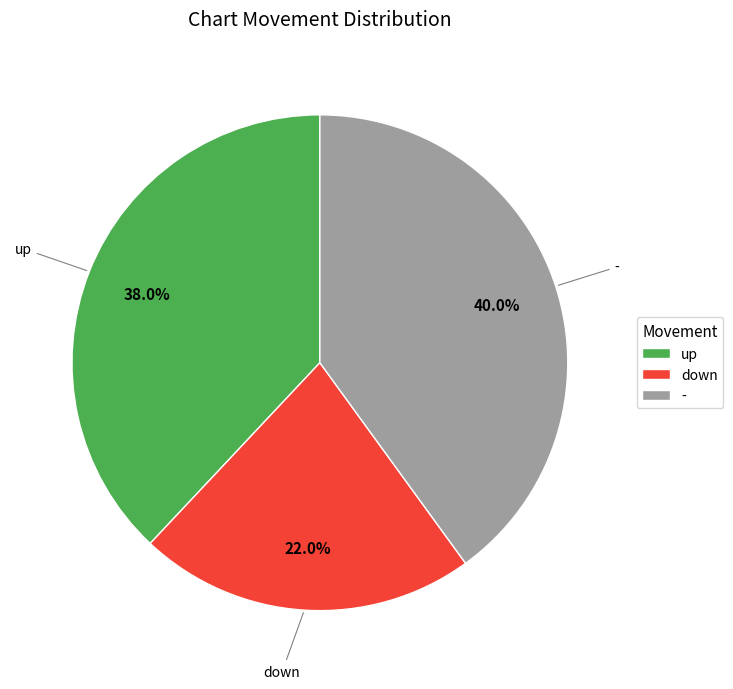

Is it true that down is 27% of the pie?

False